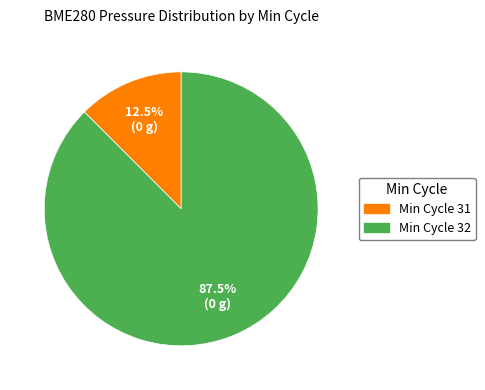

Is there a majority slice in this chart?

Yes